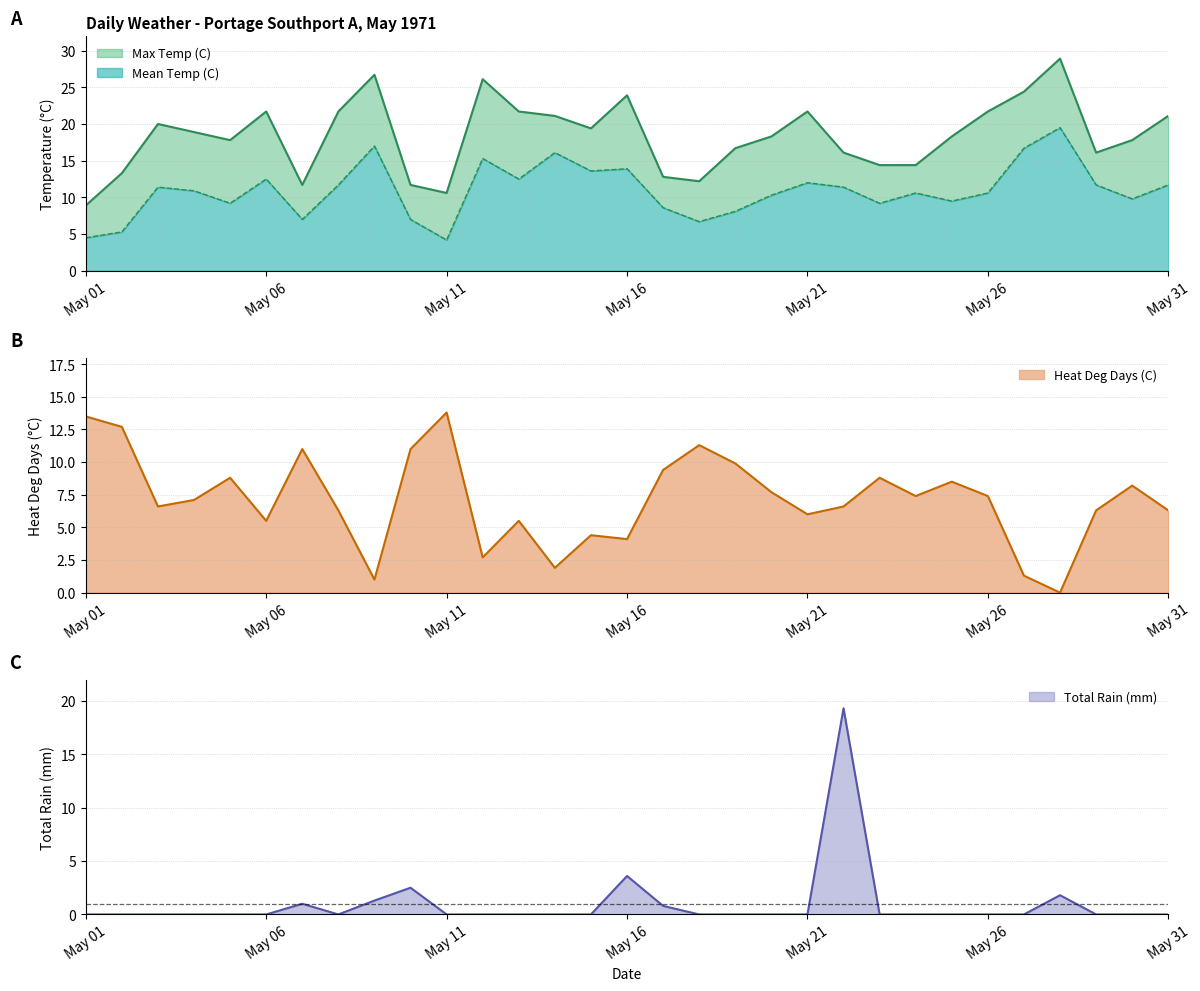

What is the sum of the Heat Deg Days (C) values at 1971-05-17 and 1971-05-20?

17.1